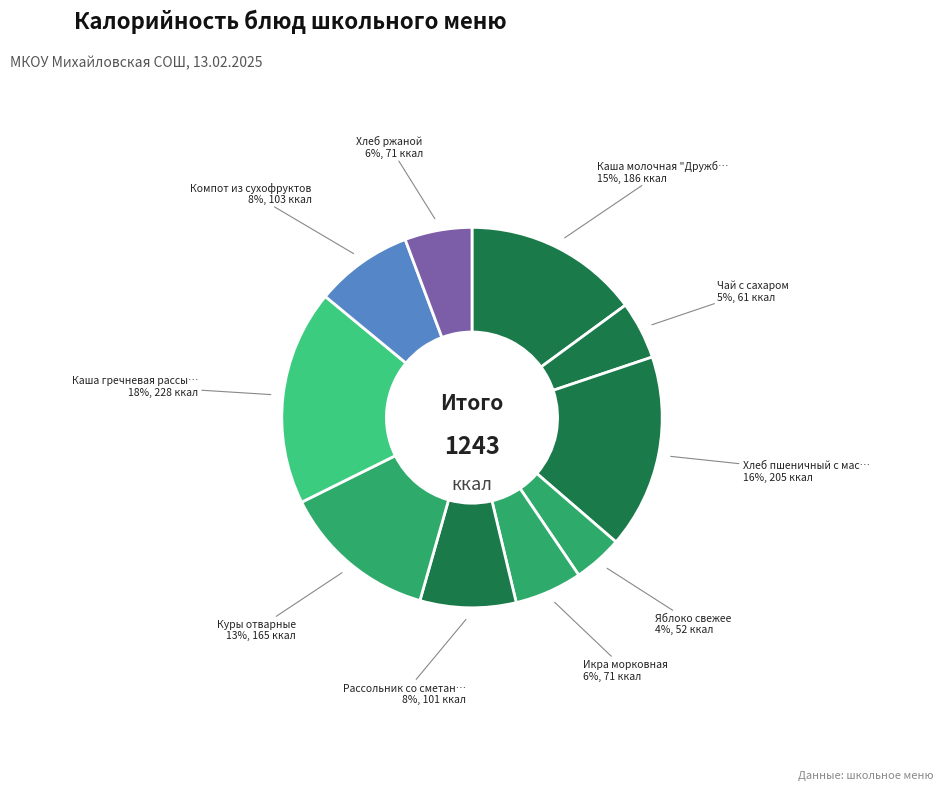

Which slice is the smallest?

Яблоко свежее